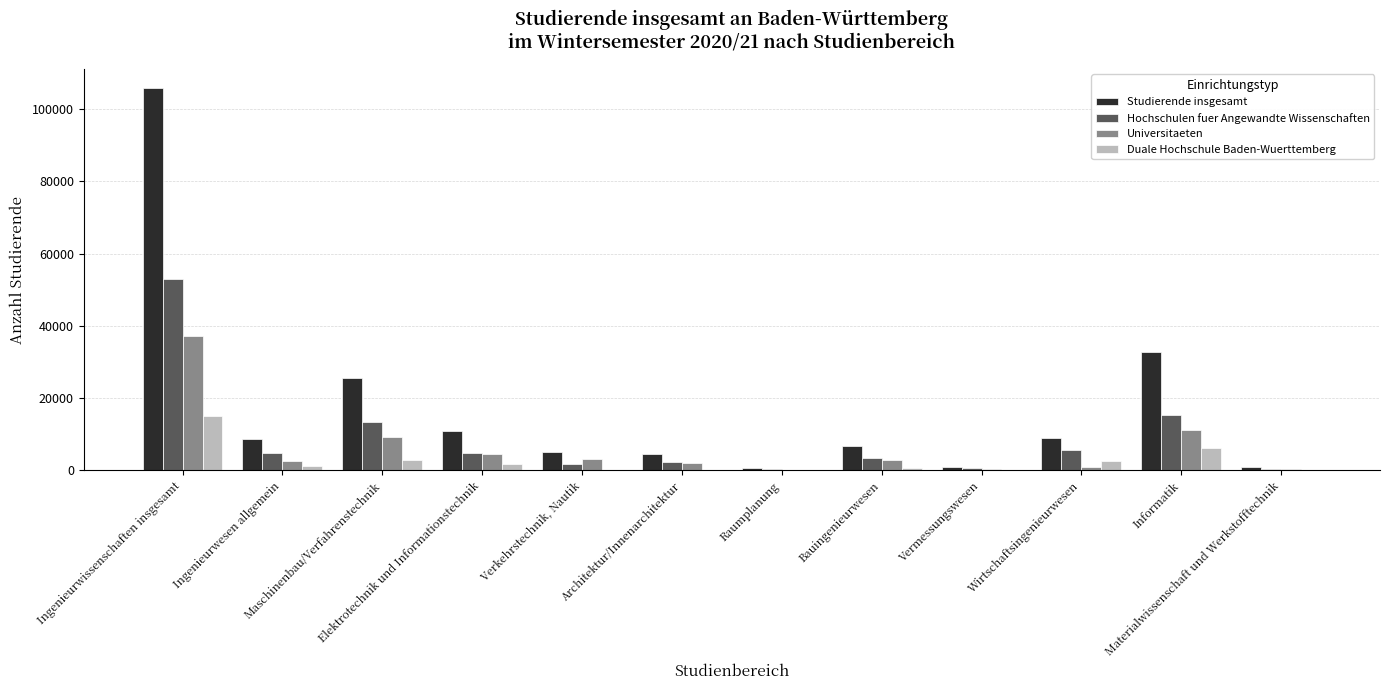

Which series has the largest total across all categories?

Studierende insgesamt